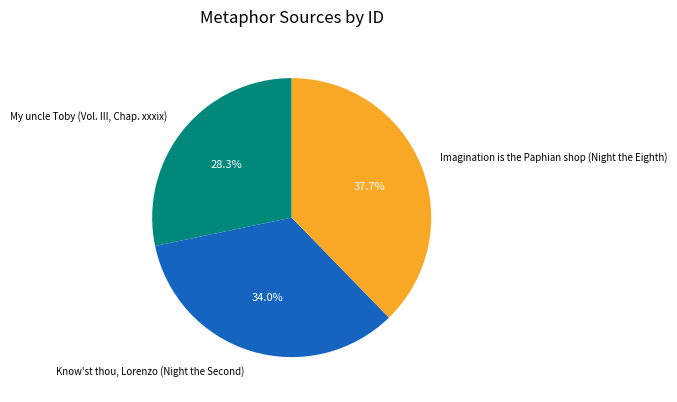

Does any single category account for the majority?

No